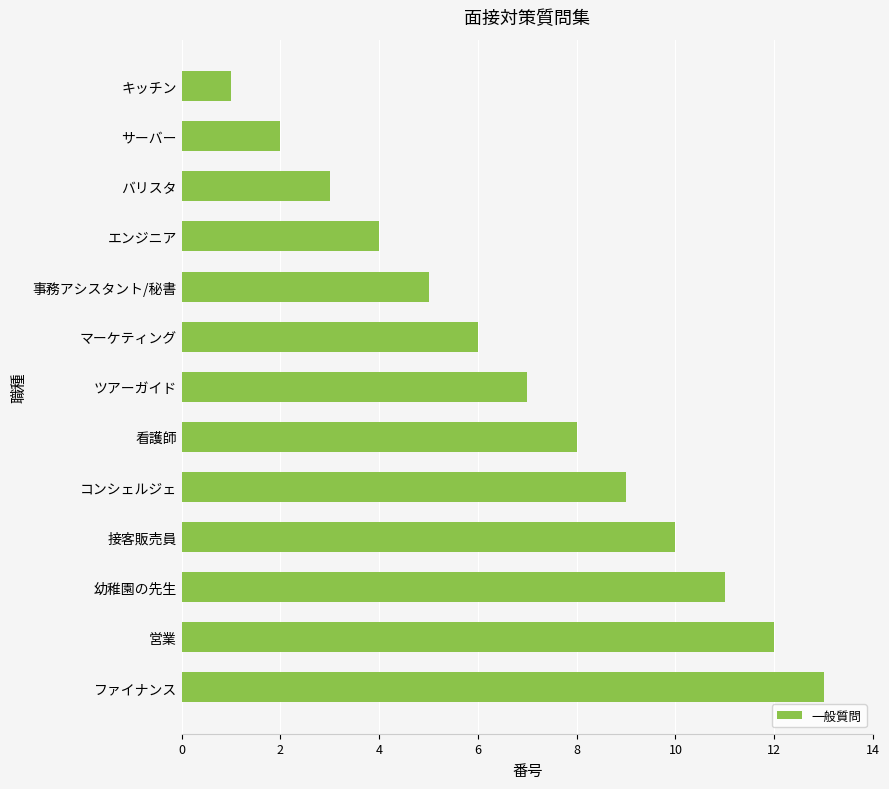

Rank the categories by value from lowest to highest.

キッチン, サーバー, バリスタ, エンジニア, 事務アシスタント/秘書, マーケティング, ツアーガイド, 看護師, コンシェルジェ, 接客販売員, 幼稚園の先生, 営業, ファイナンス